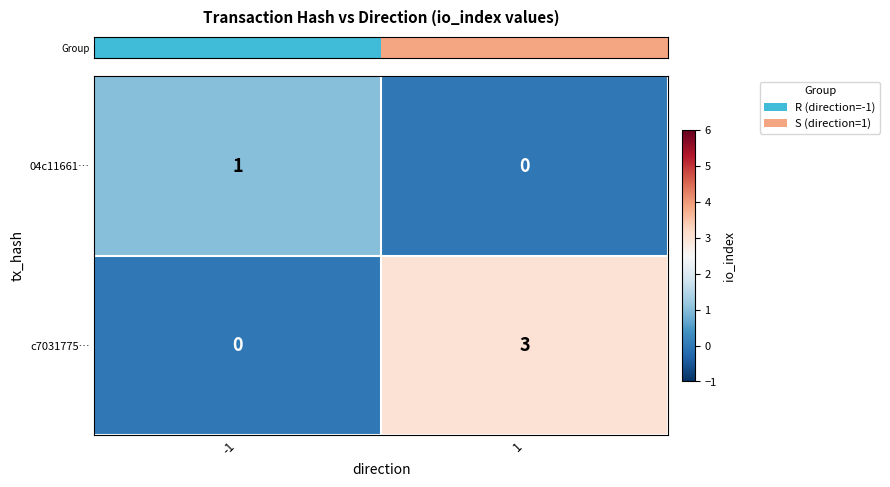

Reading left to right, transcribe all the data shown in this chart.

04c11661…: -1=1	1=0
c7031775…: -1=0	1=3